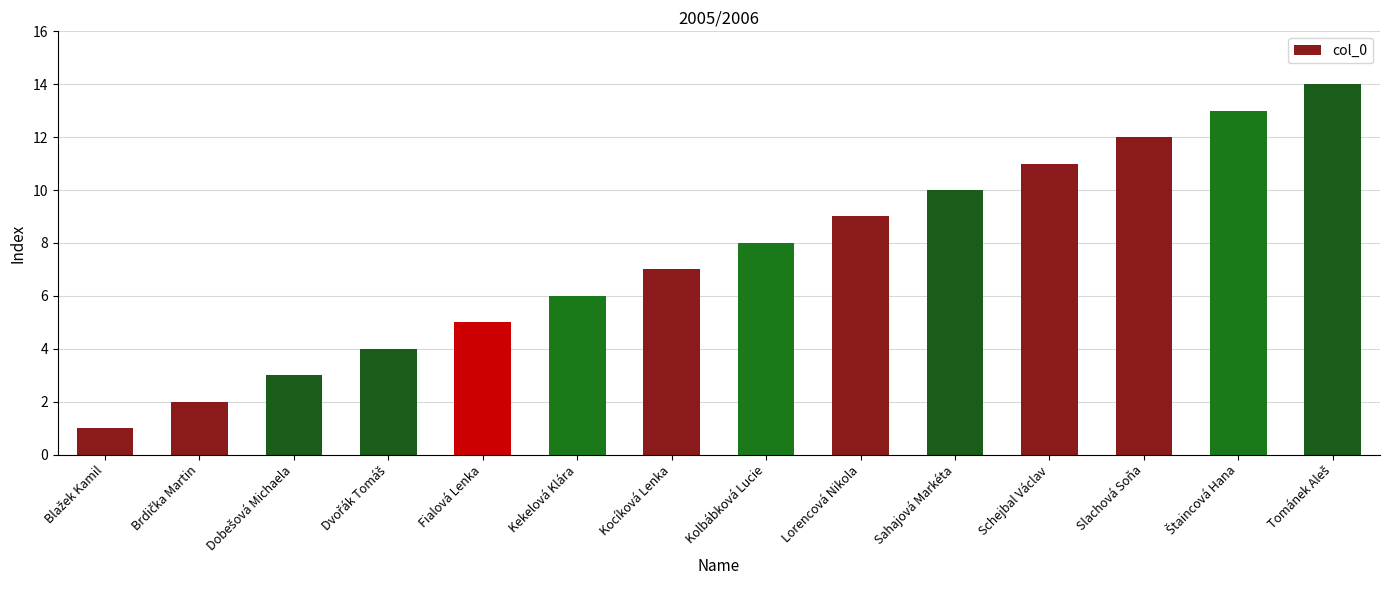

What is the label of the 10th bar from the left?

Sahajová Markéta